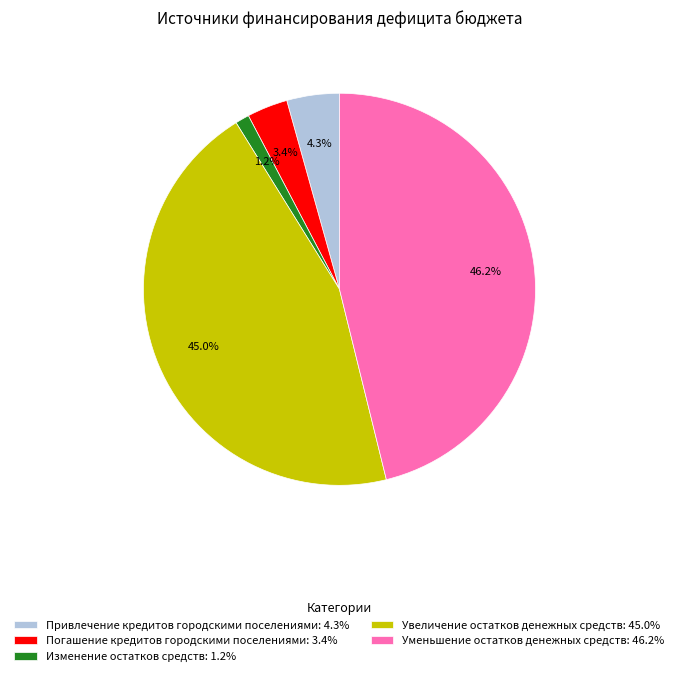

Rank the categories by value from lowest to highest.

Изменение остатков средств, Погашение кредитов городскими поселениями, Привлечение кредитов городскими поселениями, Увеличение остатков денежных средств, Уменьшение остатков денежных средств